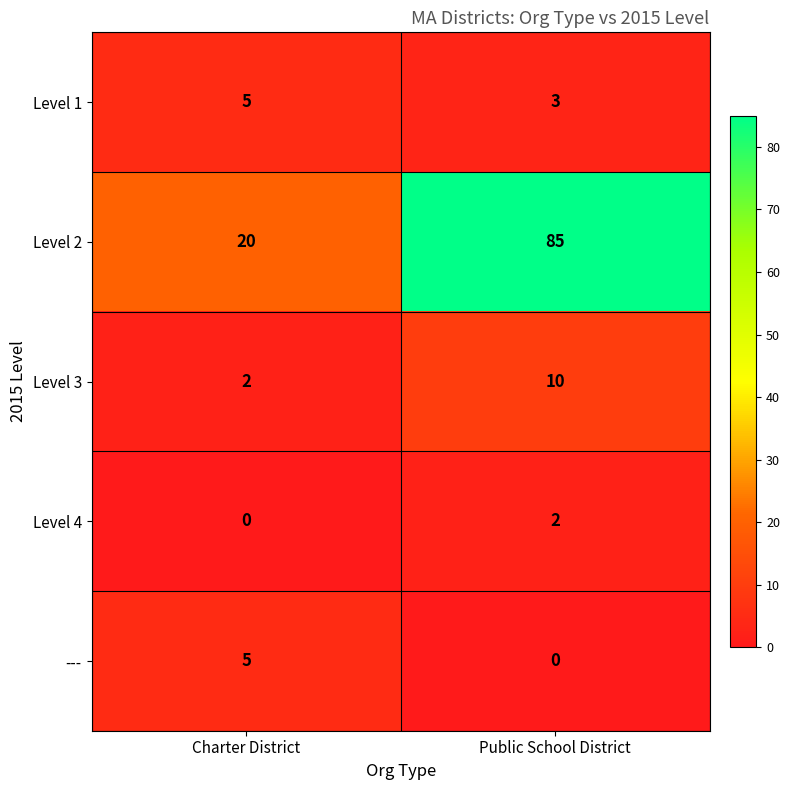

How many distinct data groups are displayed?

5